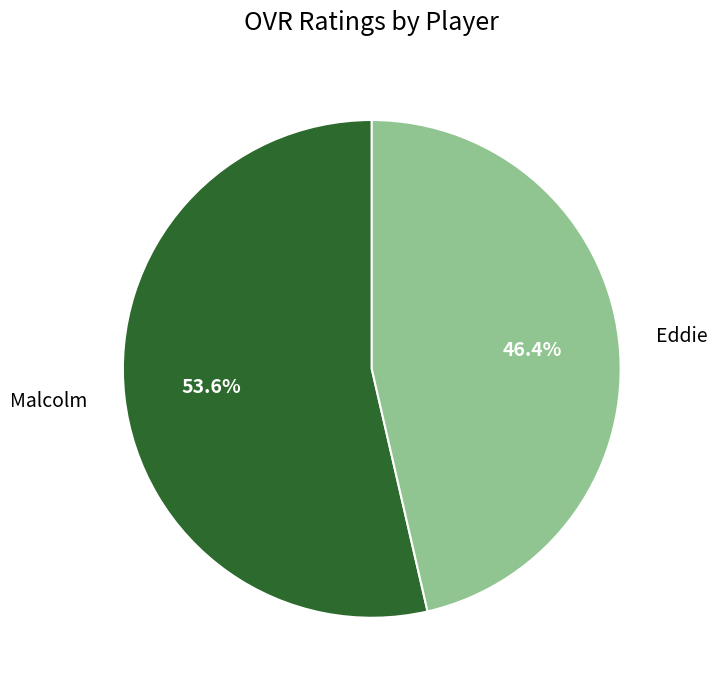

Does Eddie account for over 50% of the chart?

No